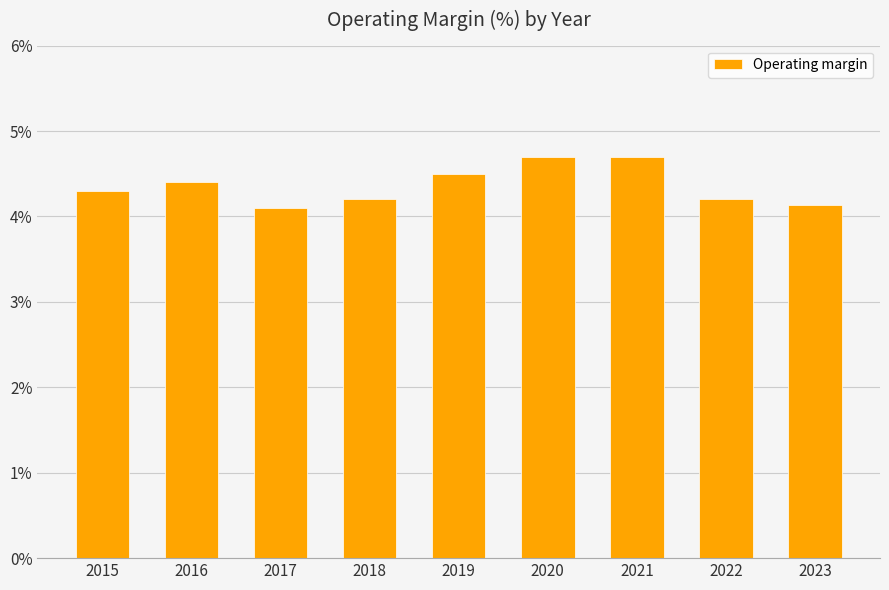

True or false: the data shows 4.2 at 2022.

True